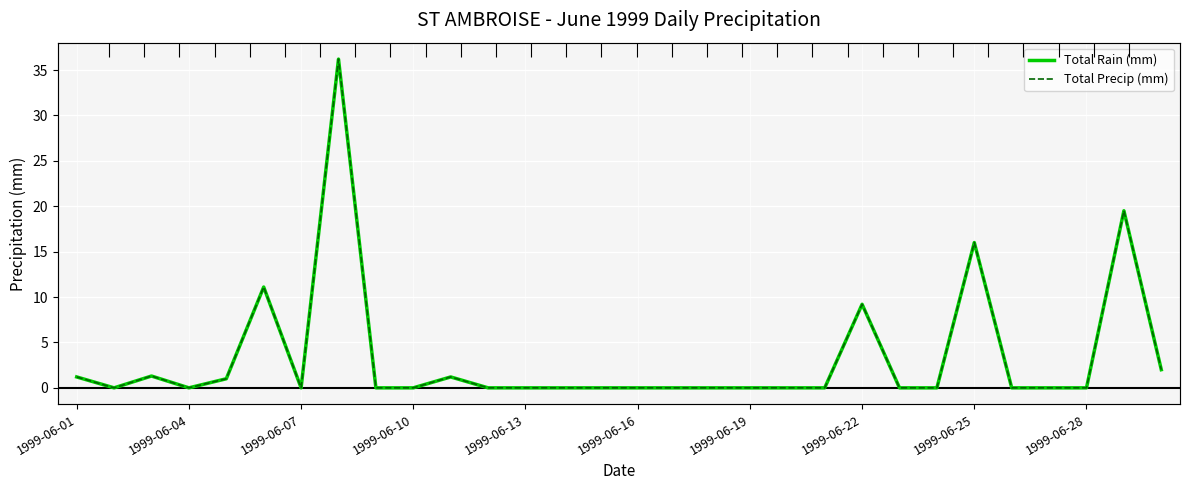

Reading left to right, extract all data points from this chart.

Total Rain (mm): 1.2	0.0	1.3	0.0	1.0	11.1	0.0	36.2	0.0	0.0	1.2	0.0	0.0	0.0	0.0	0.0	0.0	0.0	0.0	0.0	0.0	9.2	0.0	0.0	16.0	0.0	0.0	0.0	19.5	2.0
Total Precip (mm): 1.2	0.0	1.3	0.0	1.0	11.1	0.0	36.2	0.0	0.0	1.2	0.0	0.0	0.0	0.0	0.0	0.0	0.0	0.0	0.0	0.0	9.2	0.0	0.0	16.0	0.0	0.0	0.0	19.5	2.0